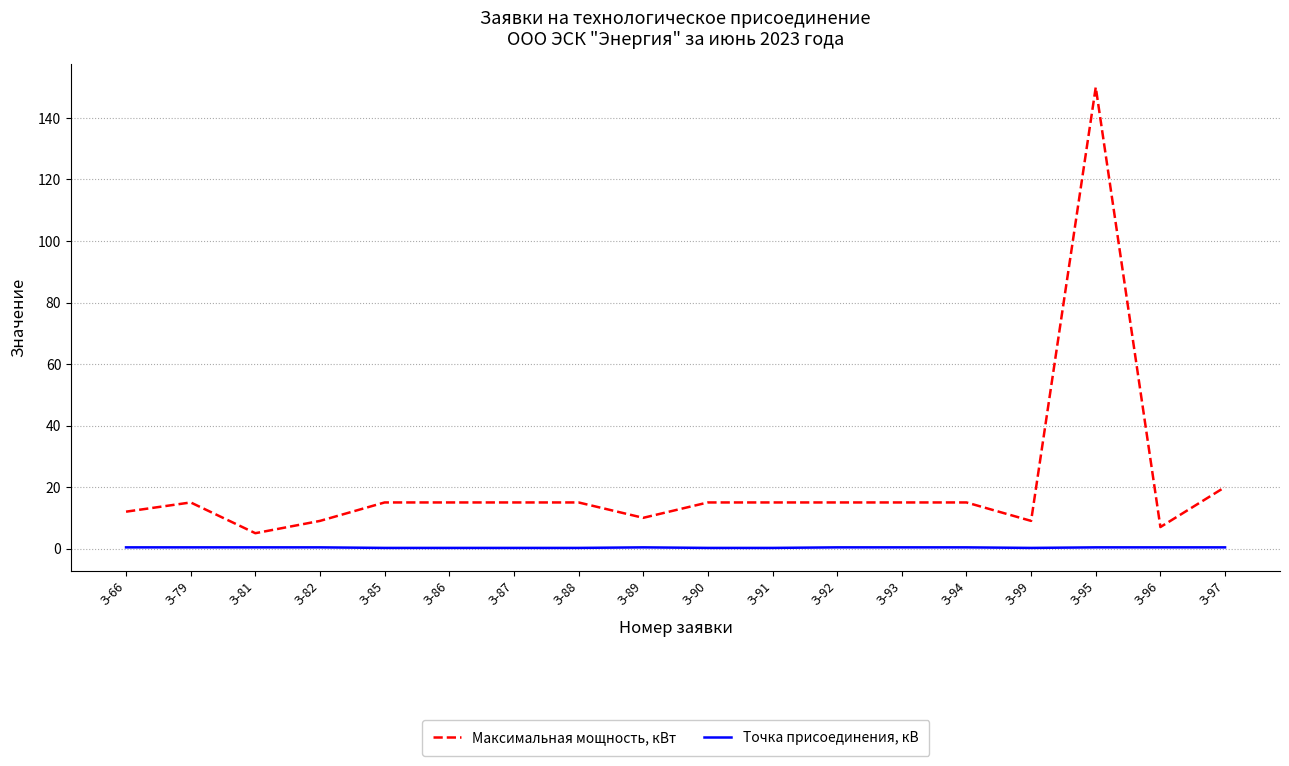

Which series has the largest total across all categories?

Максимальная мощность, кВт